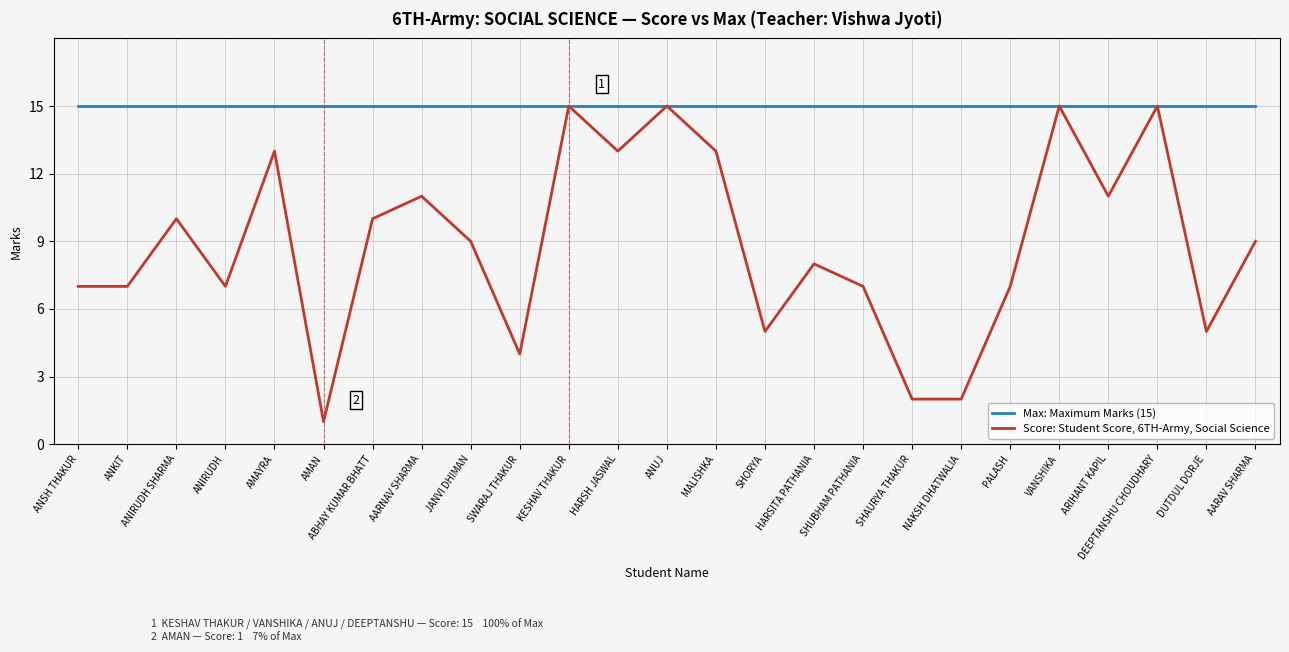

Which series has the largest range (max minus min)?

Score: Student Score, 6TH-Army, Social Science